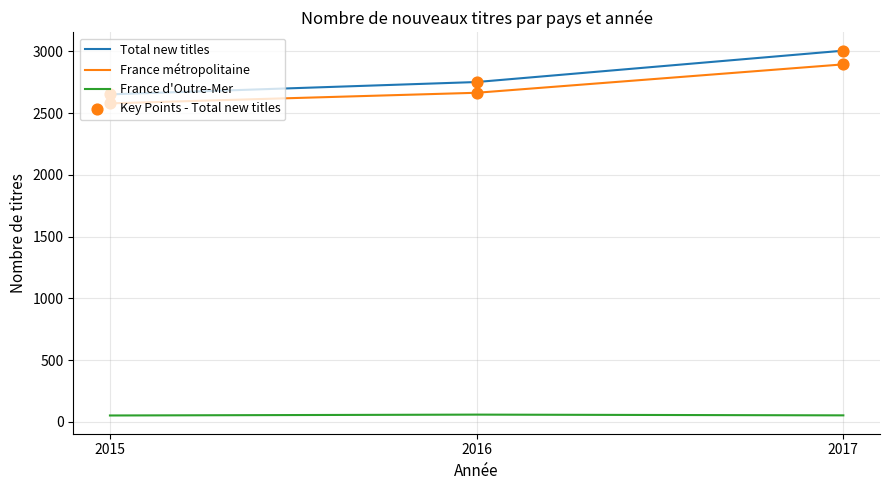

At how many categories does at least one series exceed 241?

3